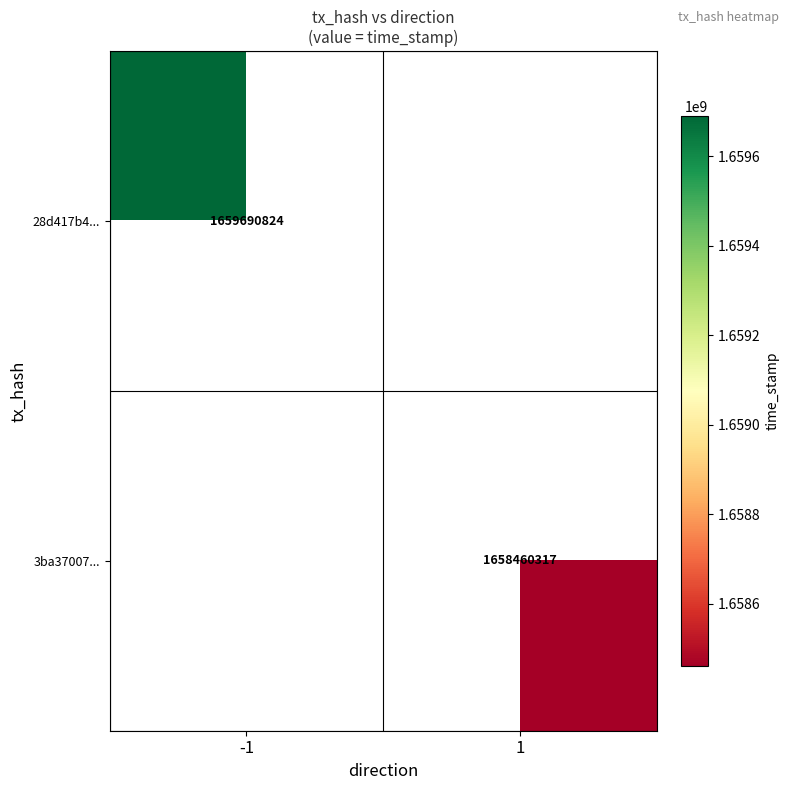

True or false: 3ba37007... has a value of 2398491410 at 1.

False